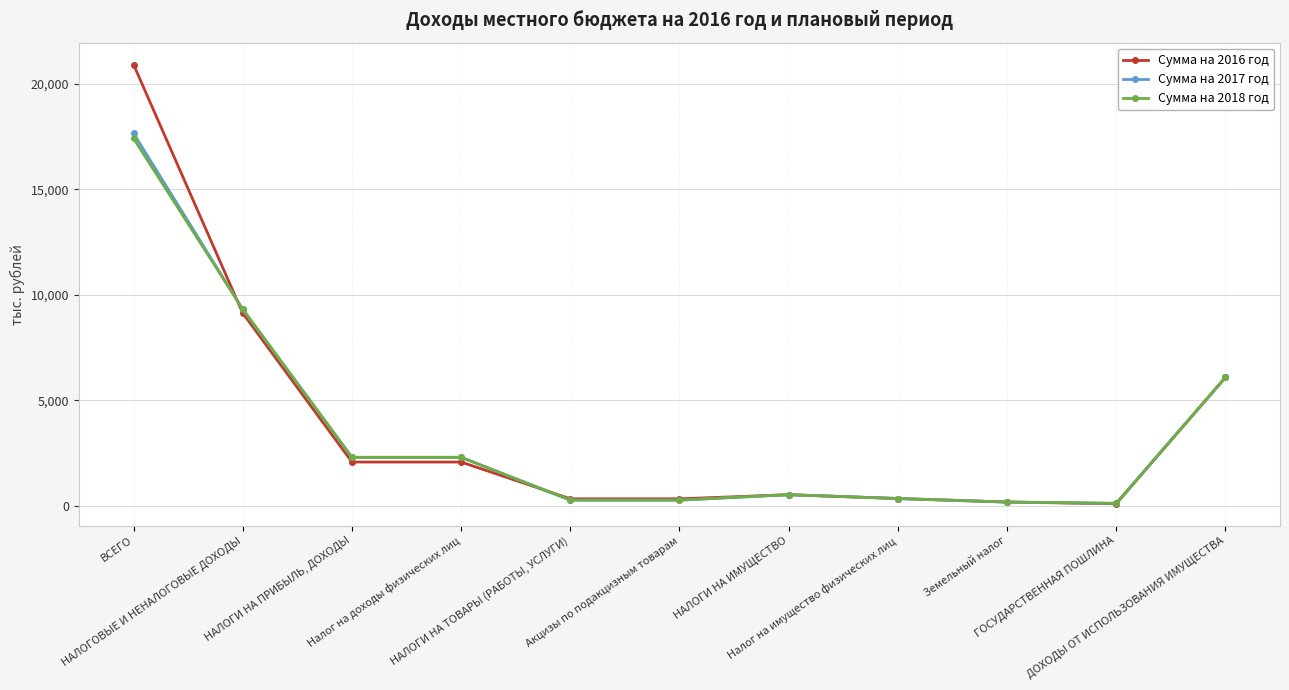

True or false: Сумма на 2017 год has more than 0 interior local peaks.

True